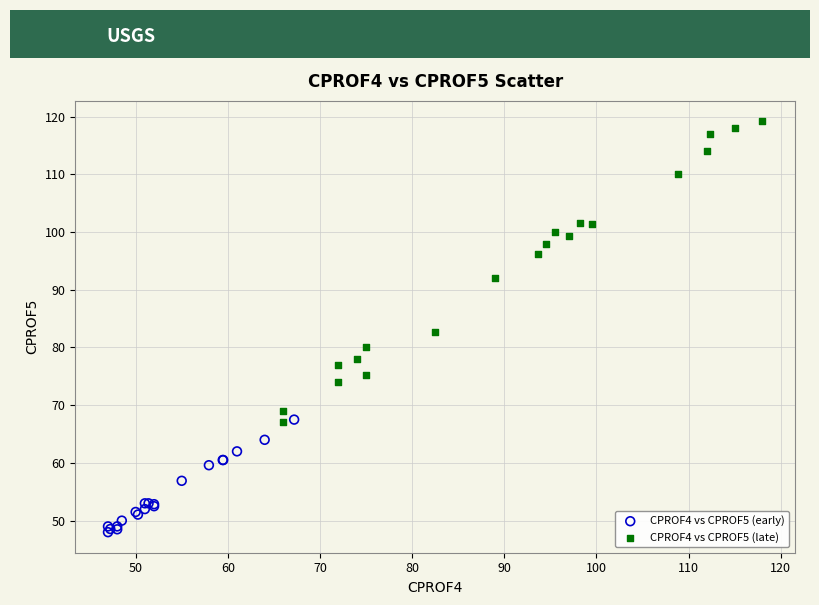

Which series has the widest spread of Y values?

CPROF4 vs CPROF5 (late)